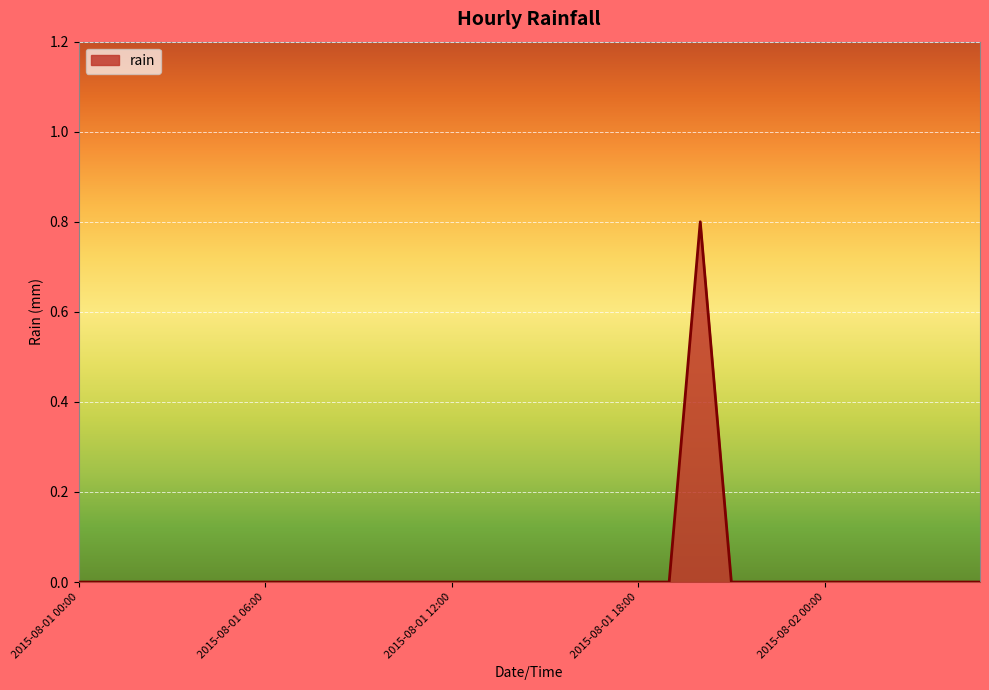

What is the greatest value displayed?

0.8